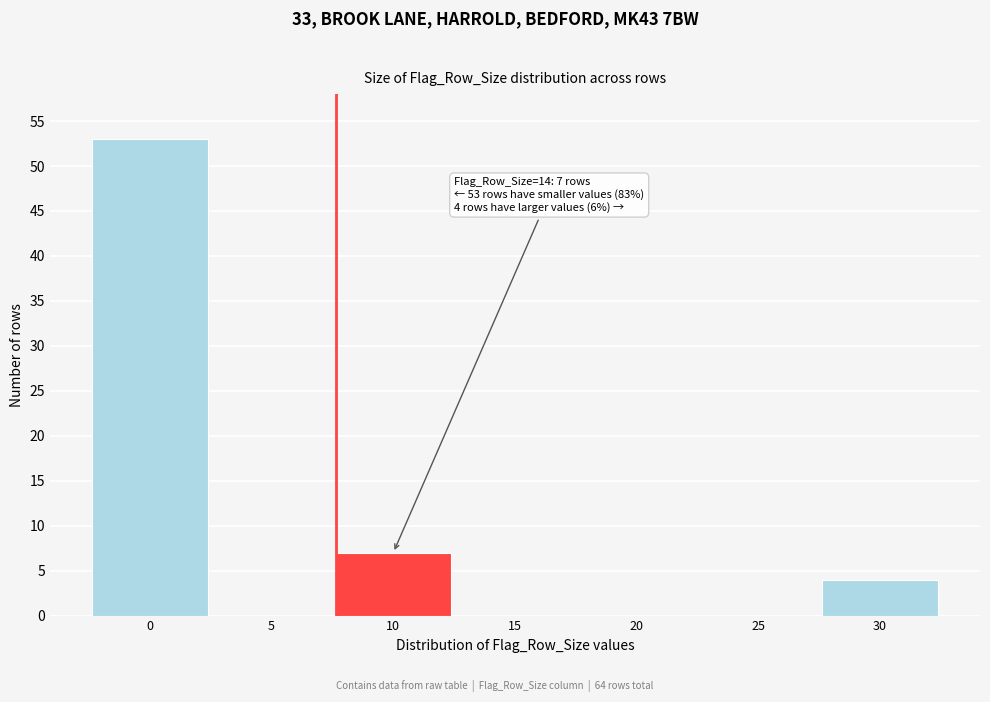

Reading left to right, extract all data points from this chart.

0=53	5=0	10=7	15=0	20=0	25=0	30=4